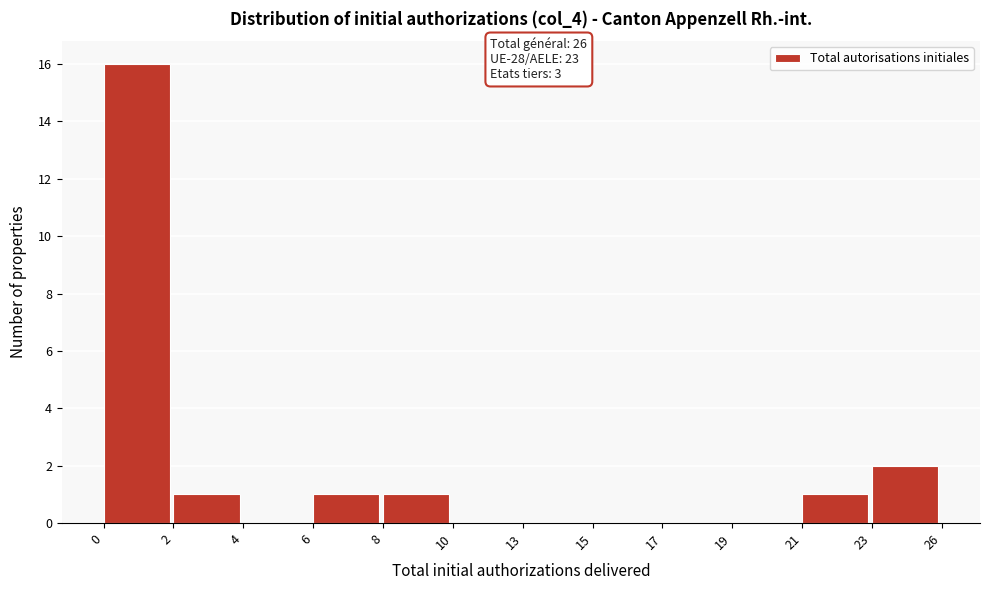

Reading left to right, transcribe all the data shown in this chart.

0=16	2=1	4=0	6=1	8=1	10=0	13=0	15=0	17=0	19=0	21=1	23=2